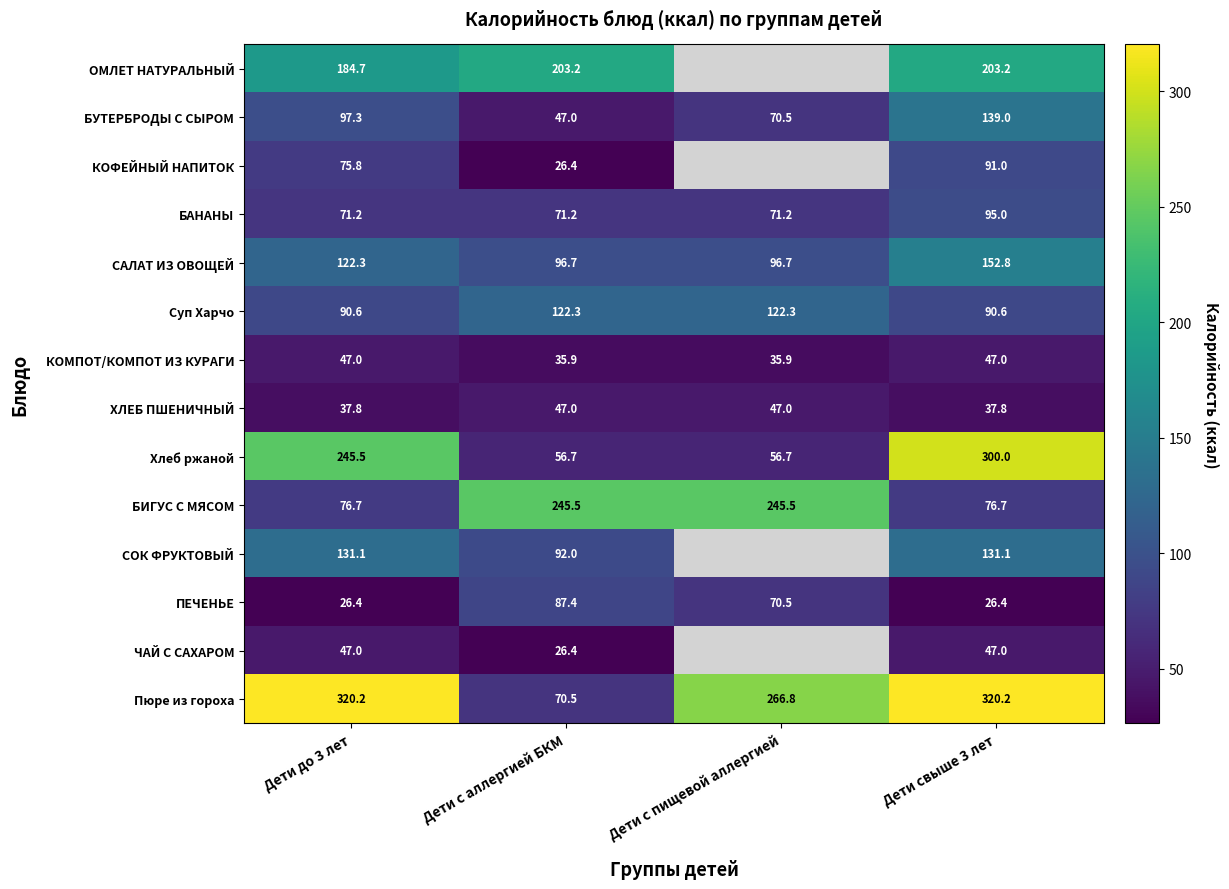

Is it true that ПЕЧЕНЬЕ equals 26.4 at Дети свыше 3 лет?

True